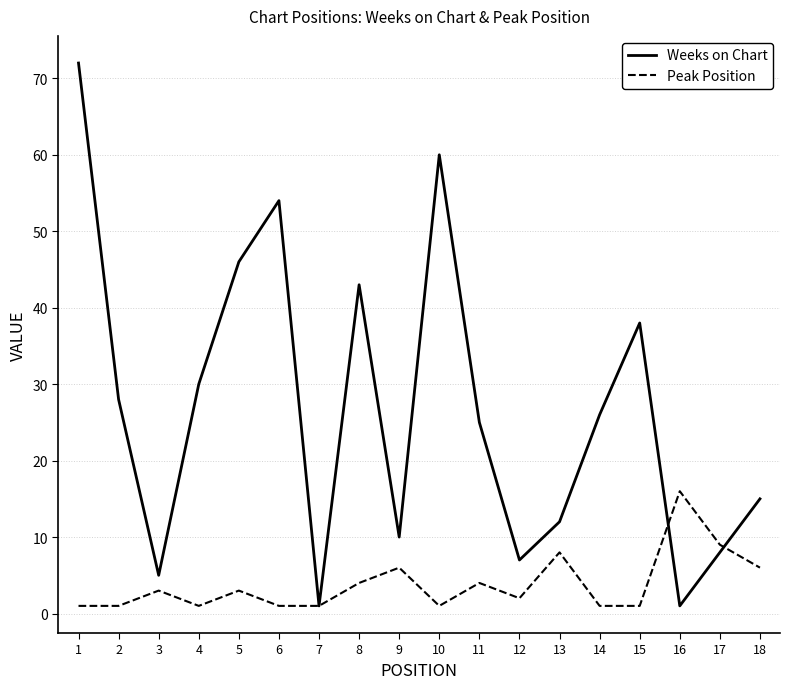

What is the approximate value of Weeks on Chart at 3?

5